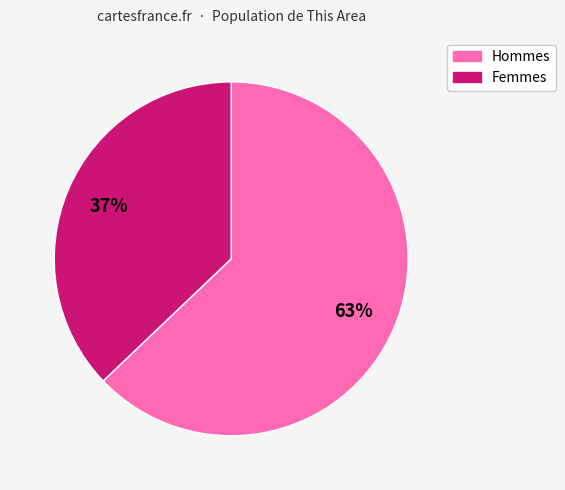

To the nearest percent, what is the average slice percentage?

50%